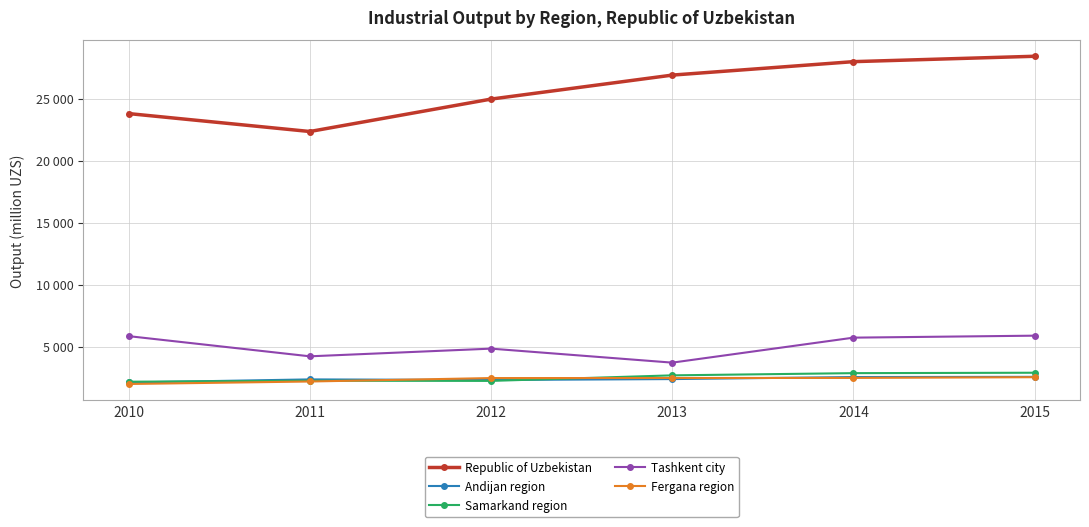

What is the minimum value shown in the chart?

1994